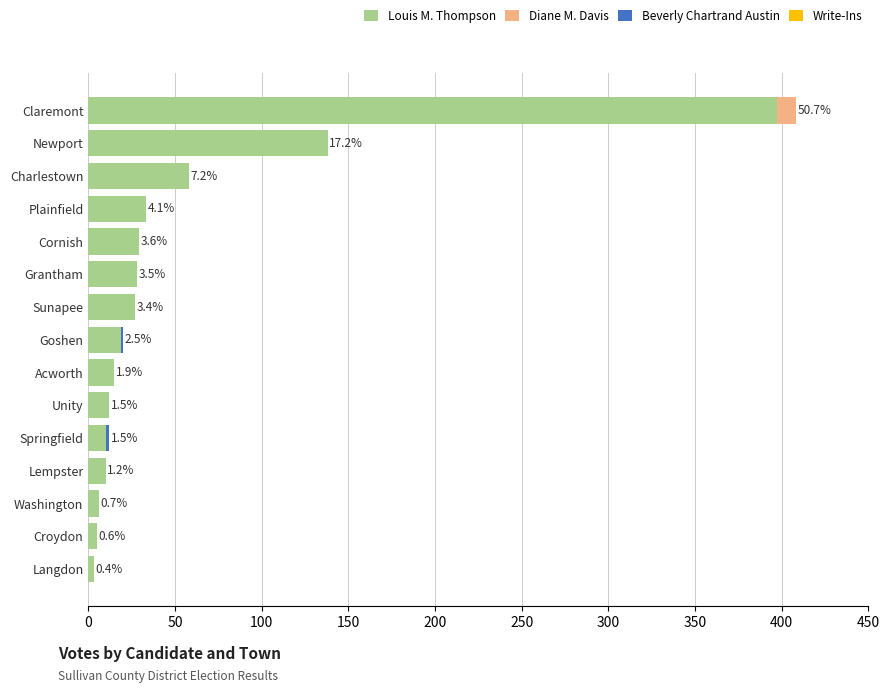

Which category has the highest value in the Louis M. Thompson series?

Claremont